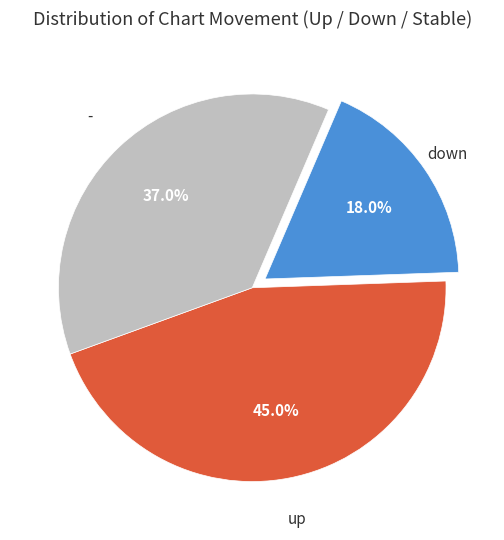

Is there a majority slice in this chart?

No